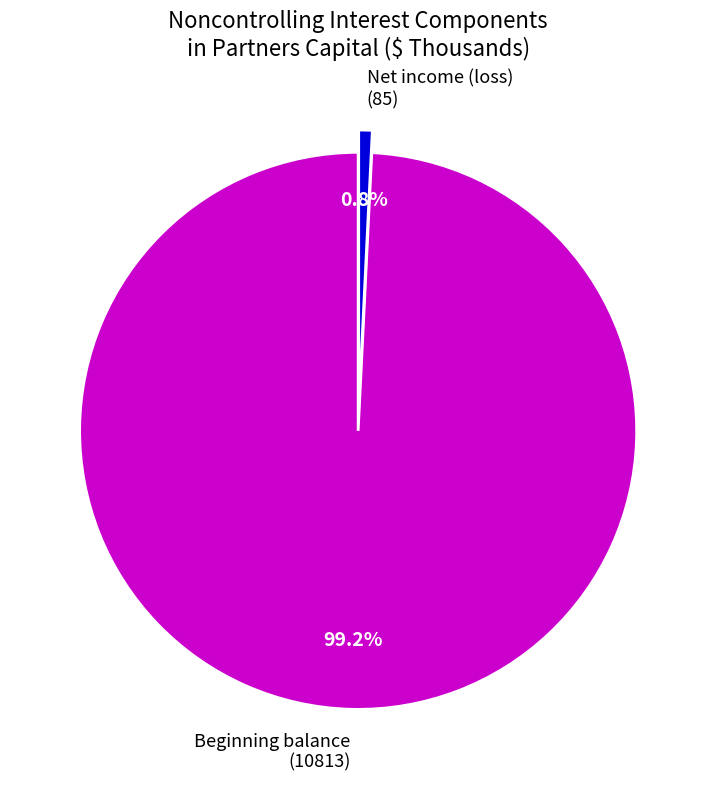

Rank the categories by value from lowest to highest.

Net income (loss) (85), Beginning balance (10813)